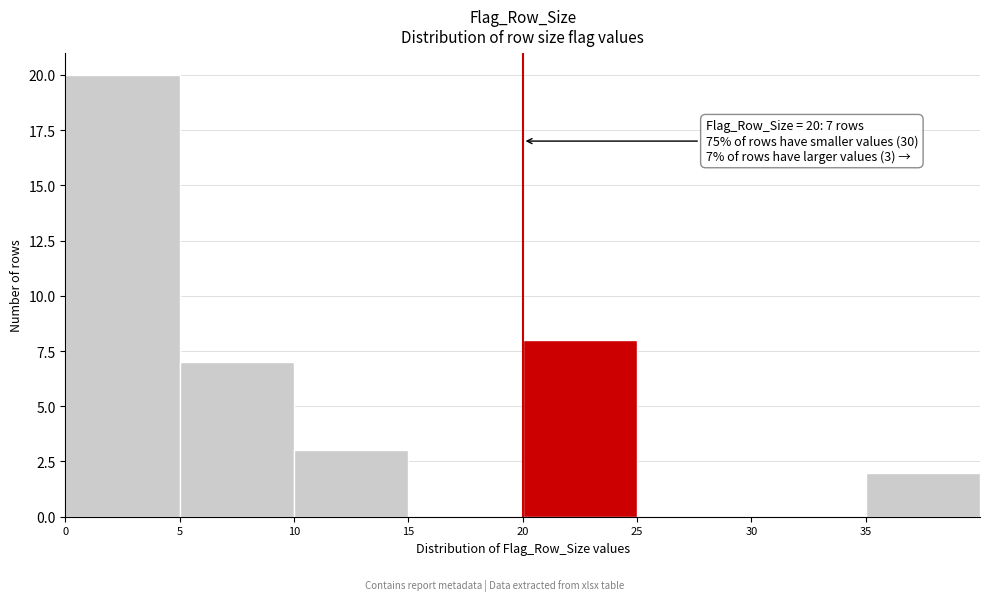

Over which range of the x-axis is the bar tallest?

0 to 5